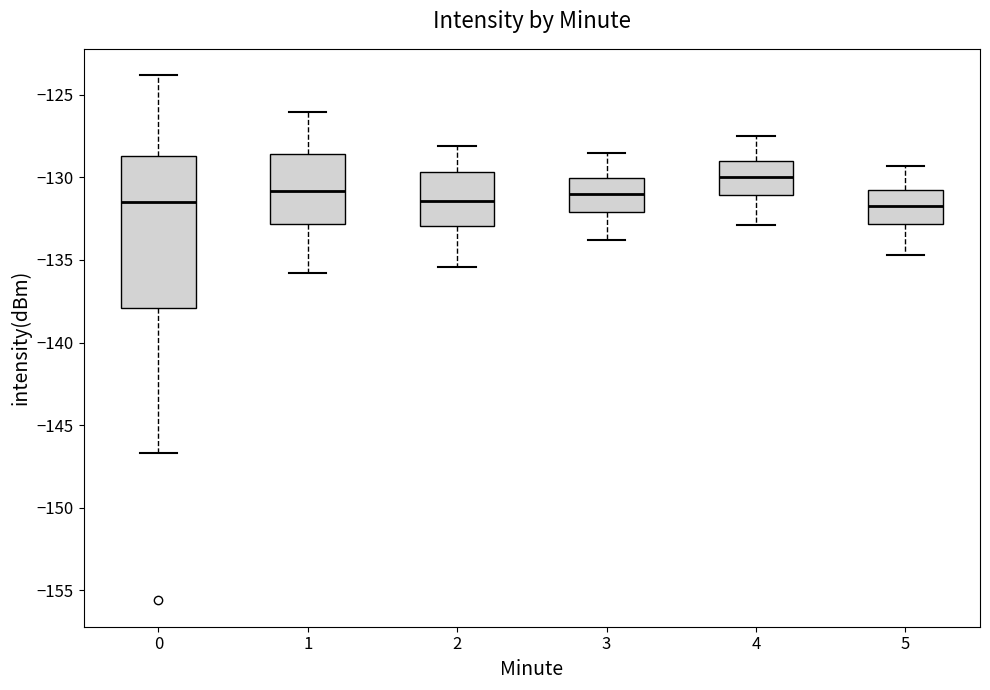

Which box's median line is the highest?

4